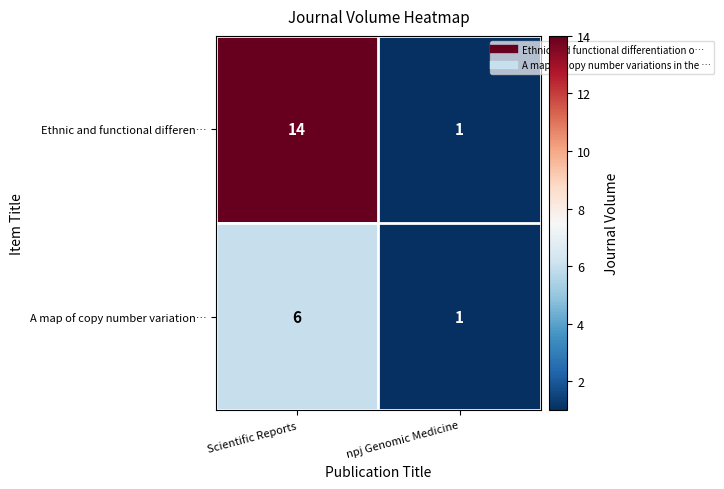

At which category does the chart reach its peak across all series?

Scientific Reports